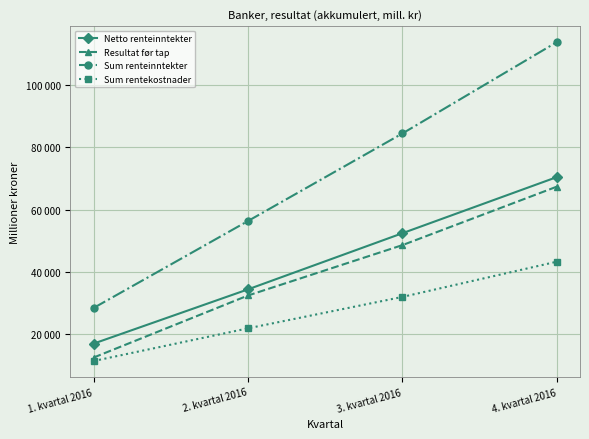

True or false: Resultat før tap has a value of 48609 at 3. kvartal 2016.

True